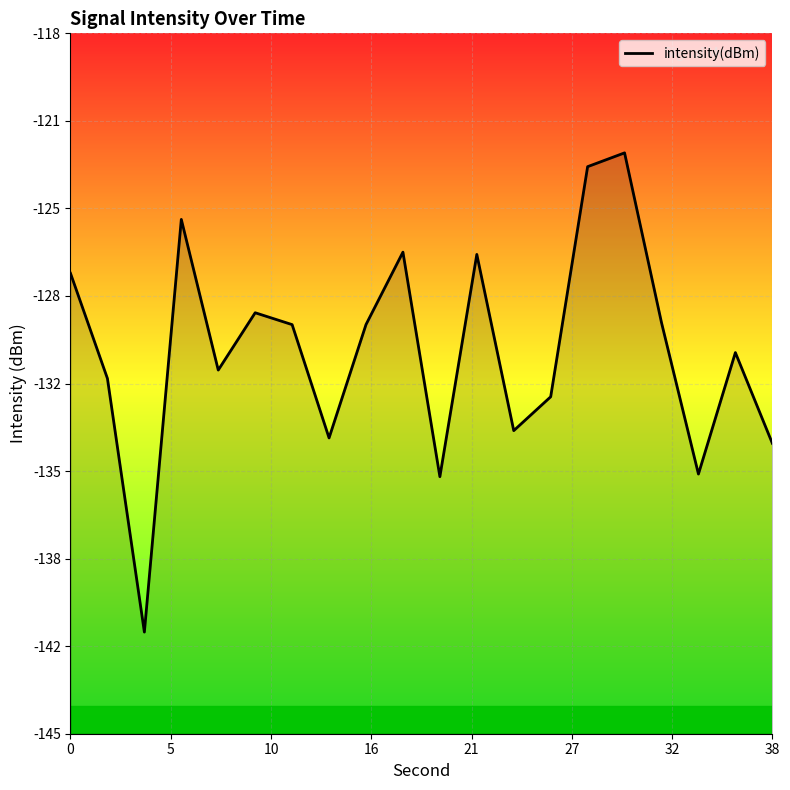

True or false: there are more than 1 points higher than both neighbors.

True